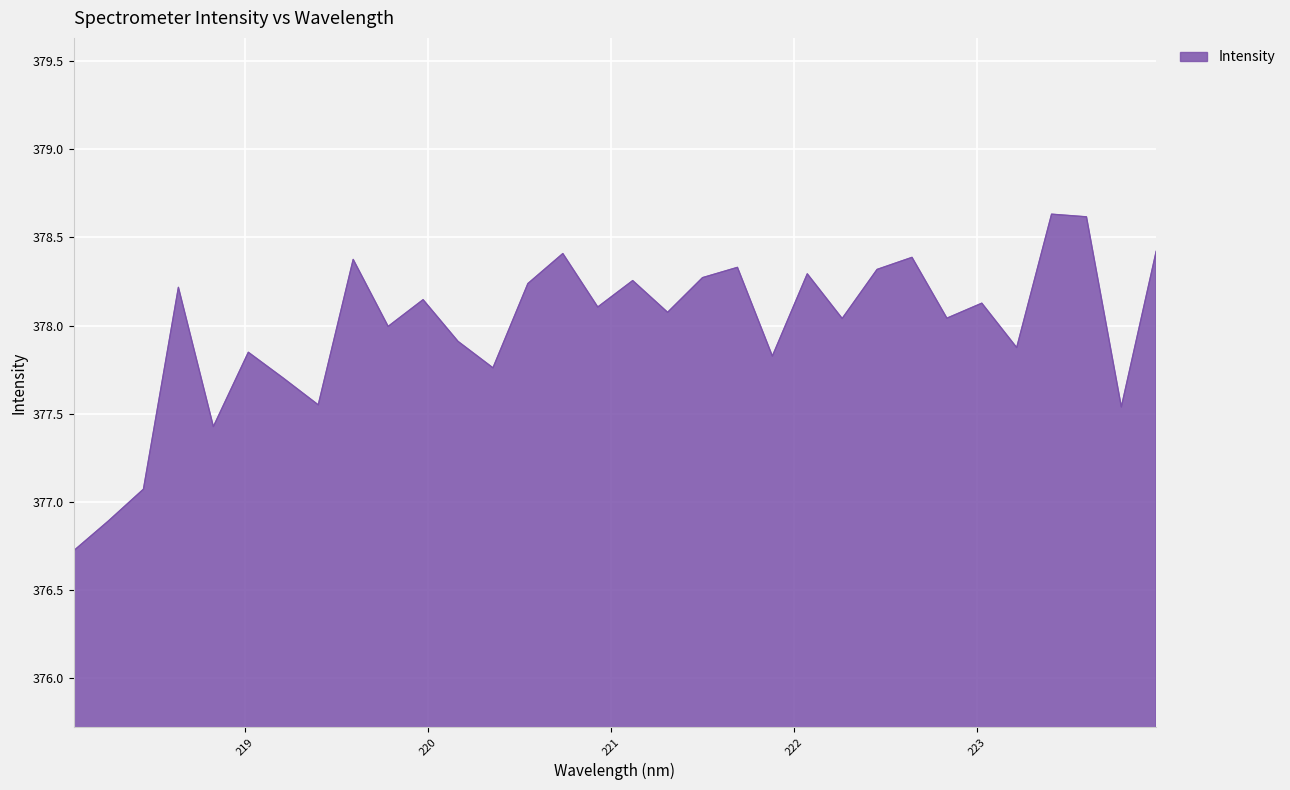

What is the greatest value displayed?

378.6